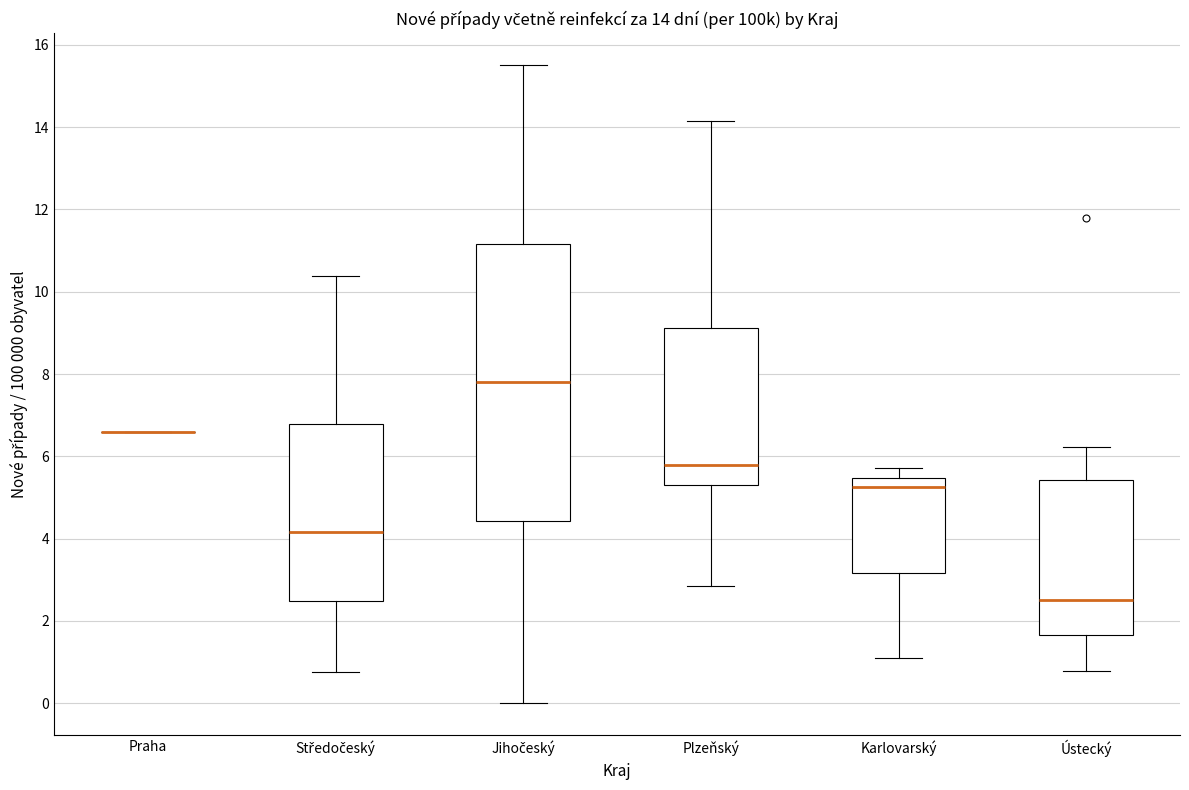

Comparing the boxes themselves (not the whiskers), which one is the tallest?

Jihočeský